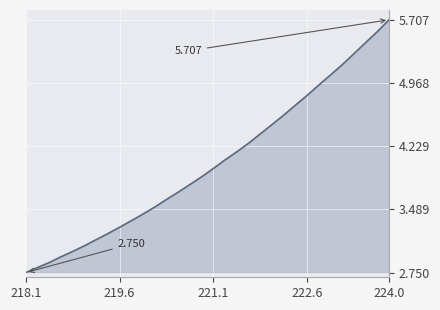

Does the chart display data point markers on the line(s)?

No